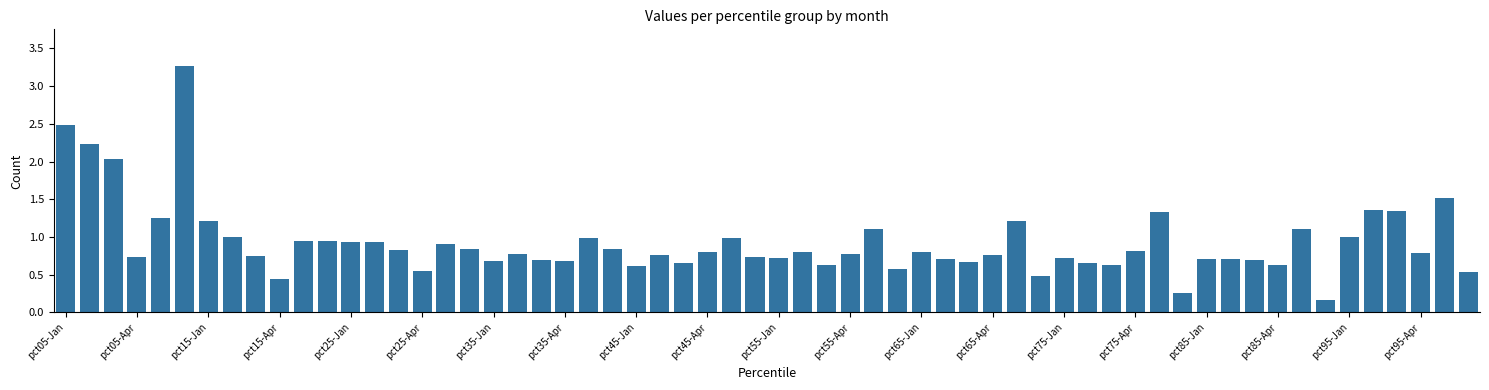

How many bars are there in total?

60